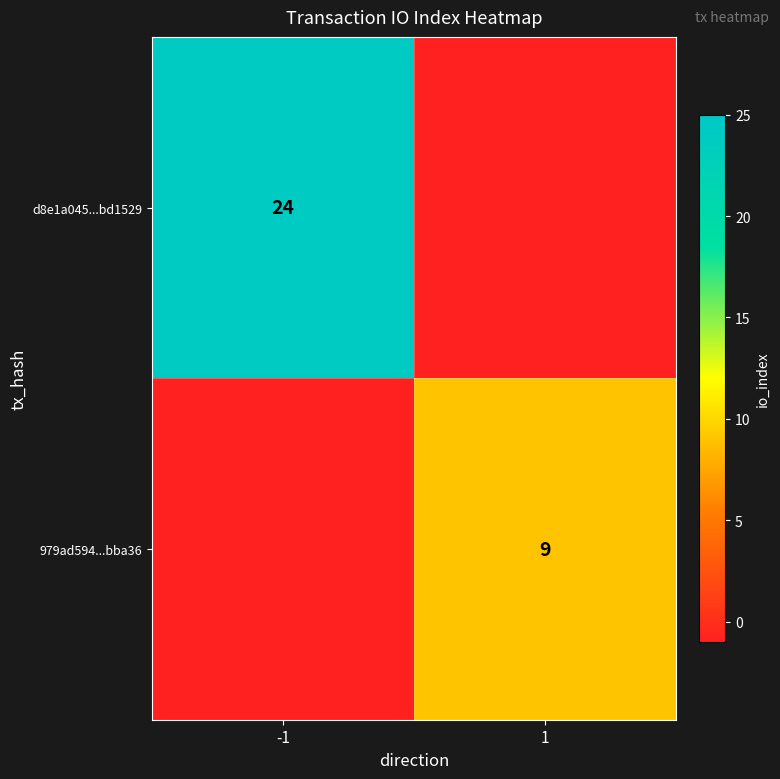

Is it true that d8e1a045...bd1529 equals 24 at -1?

True